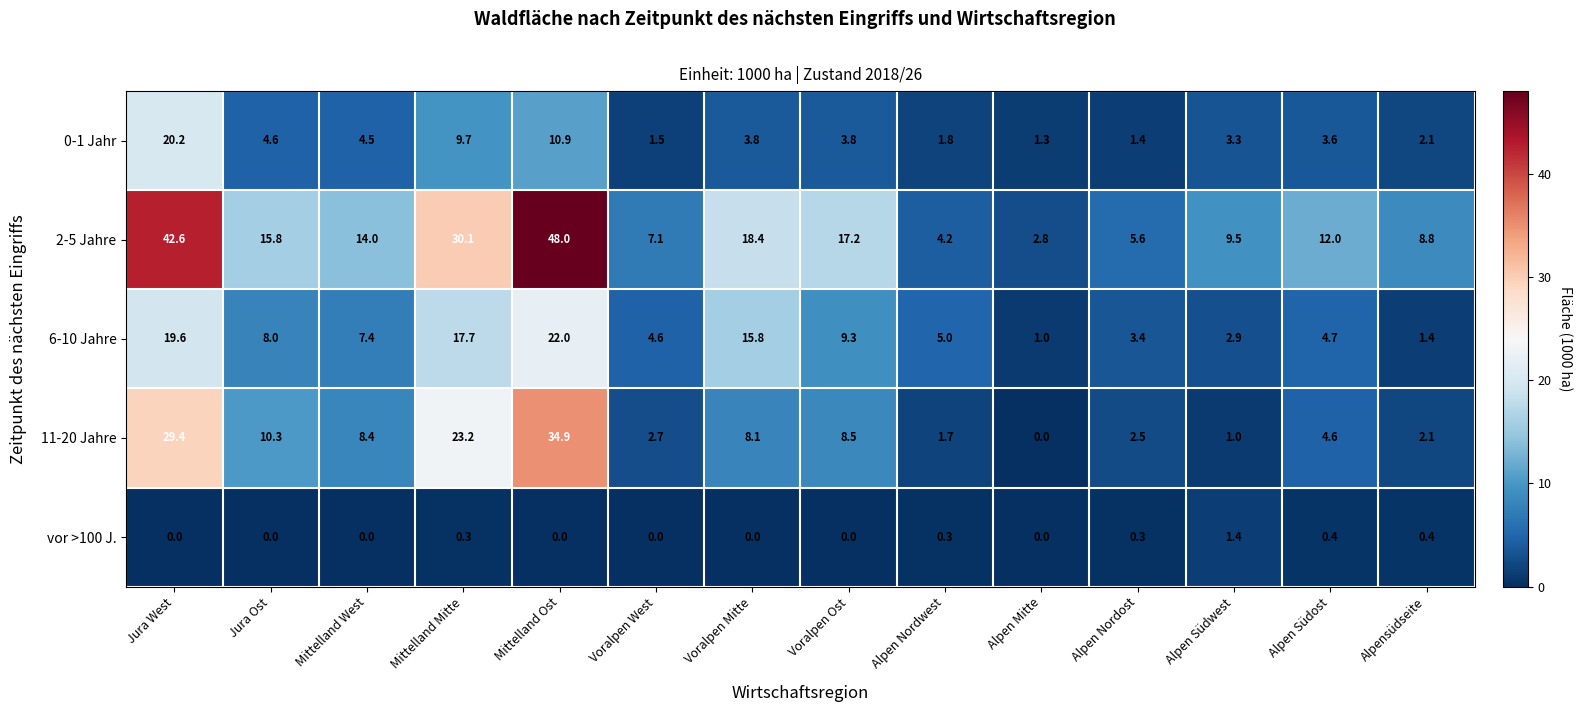

Which label corresponds to the largest value in the chart?

Mittelland Ost